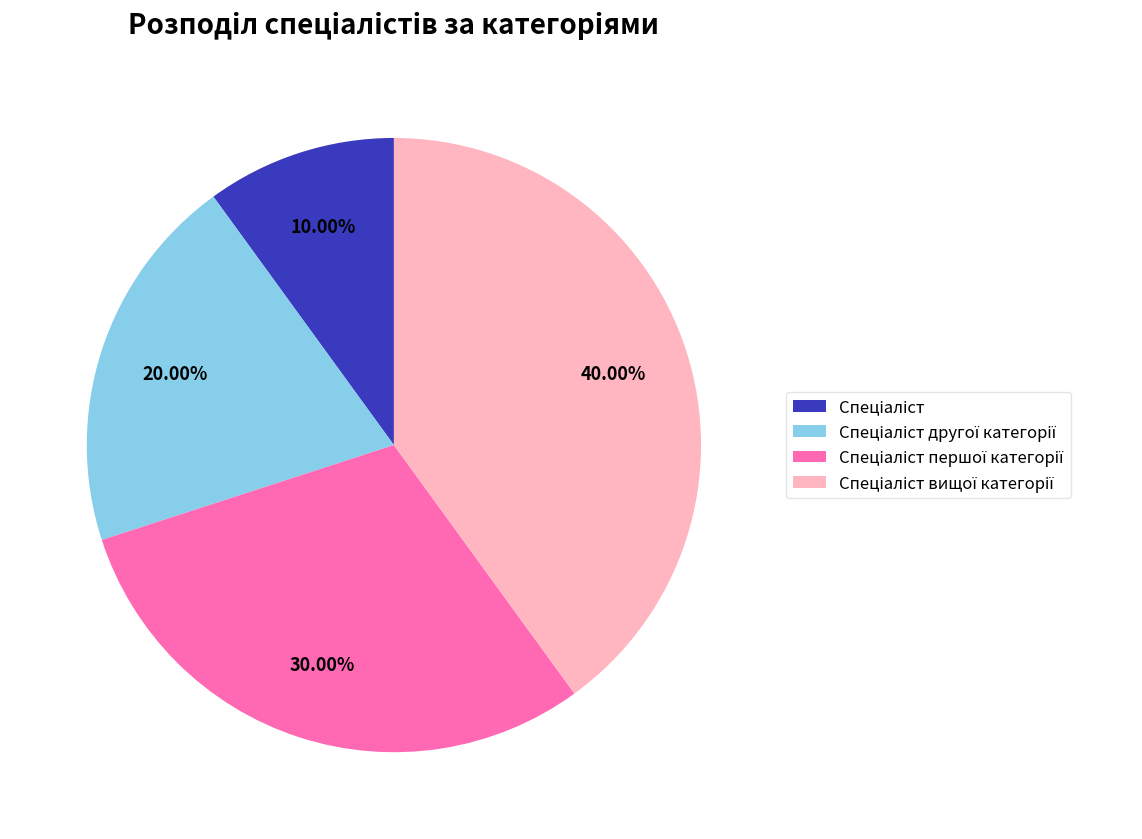

Count the number of slices in the pie.

4